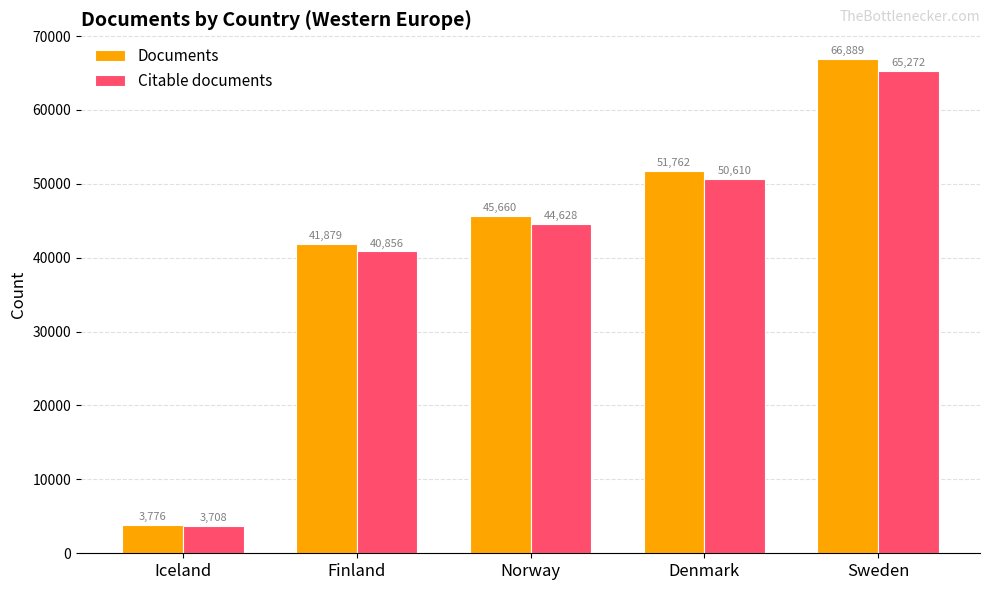

Which series changed the most between Finland and Norway?

Documents